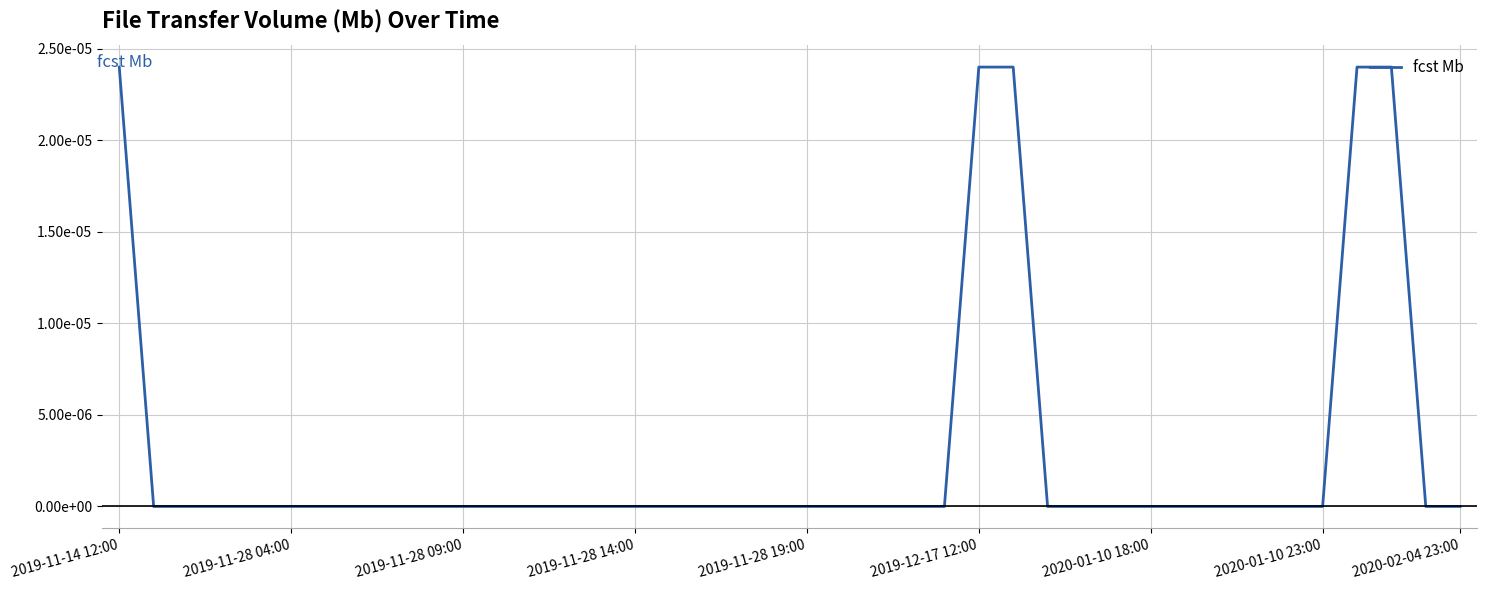

Is this an area chart (filled region under the line)?

No